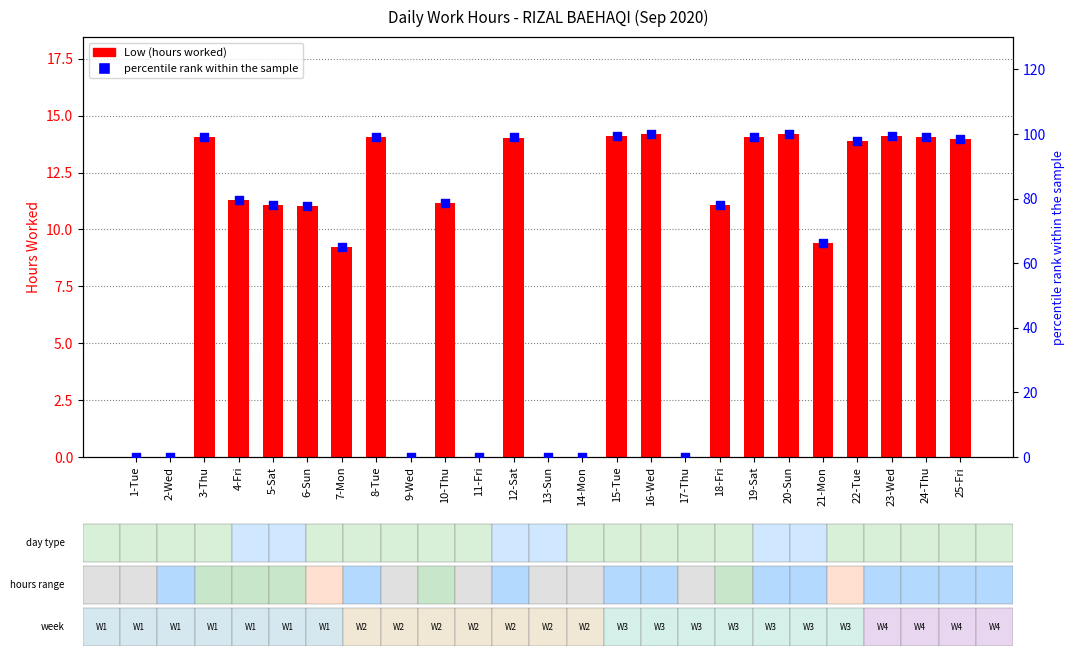

What are all the series names shown in the legend?

Low (hours worked), percentile rank within the sample